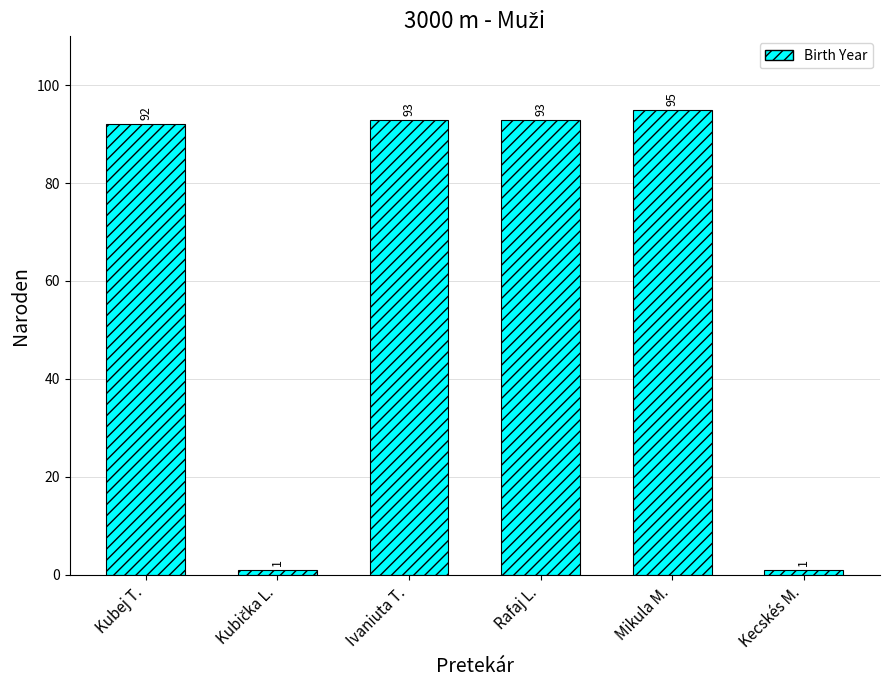

What is the label of the 3rd bar from the right?

Rafaj L.